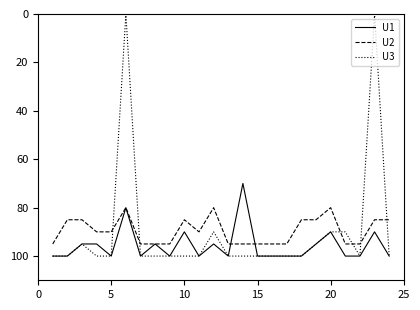

Which series has the largest total across all categories?

U1